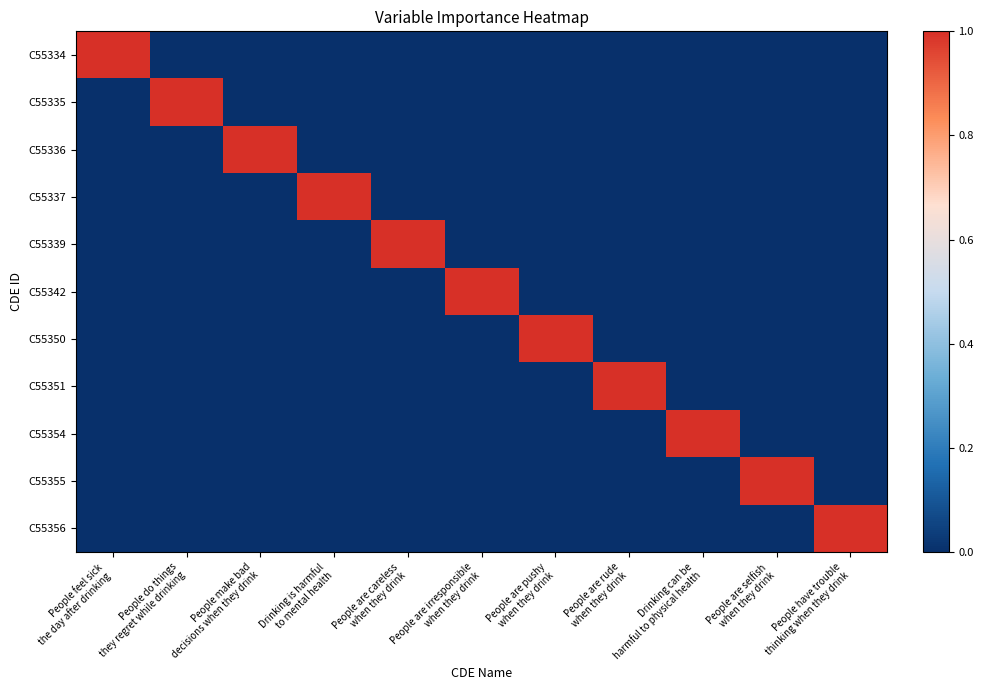

At which category is the sum across all series the highest?

People feel sick
the day after drinking